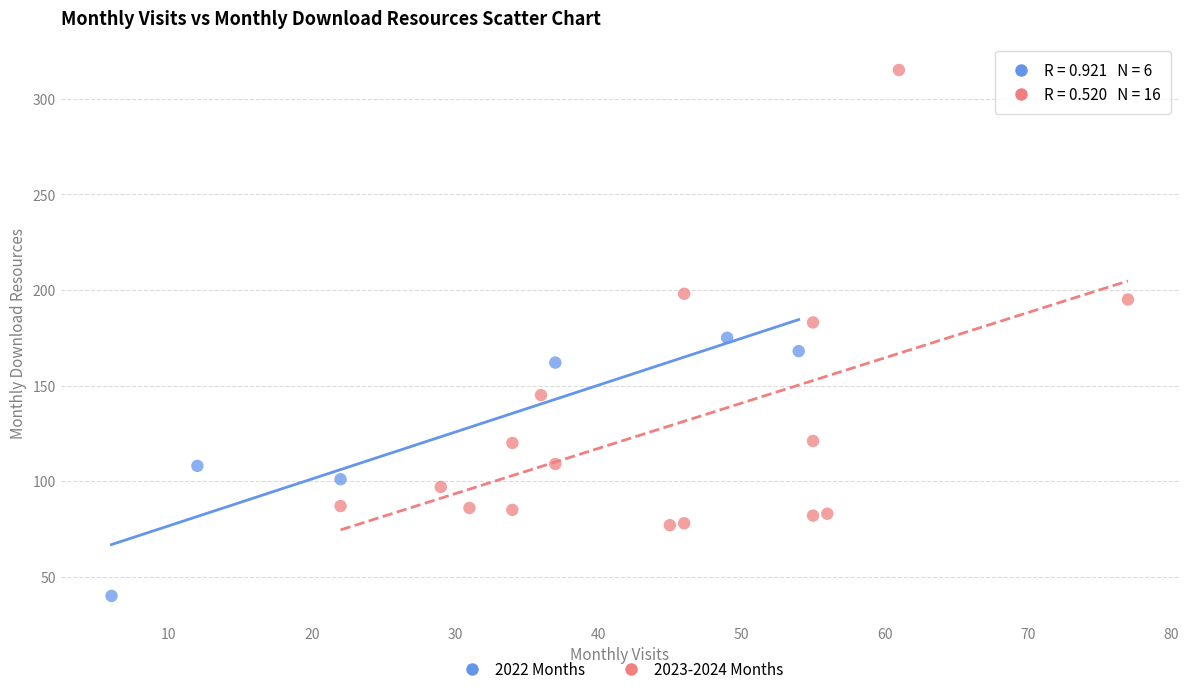

What are all the series names shown in the legend?

2022 Months, 2023-2024 Months